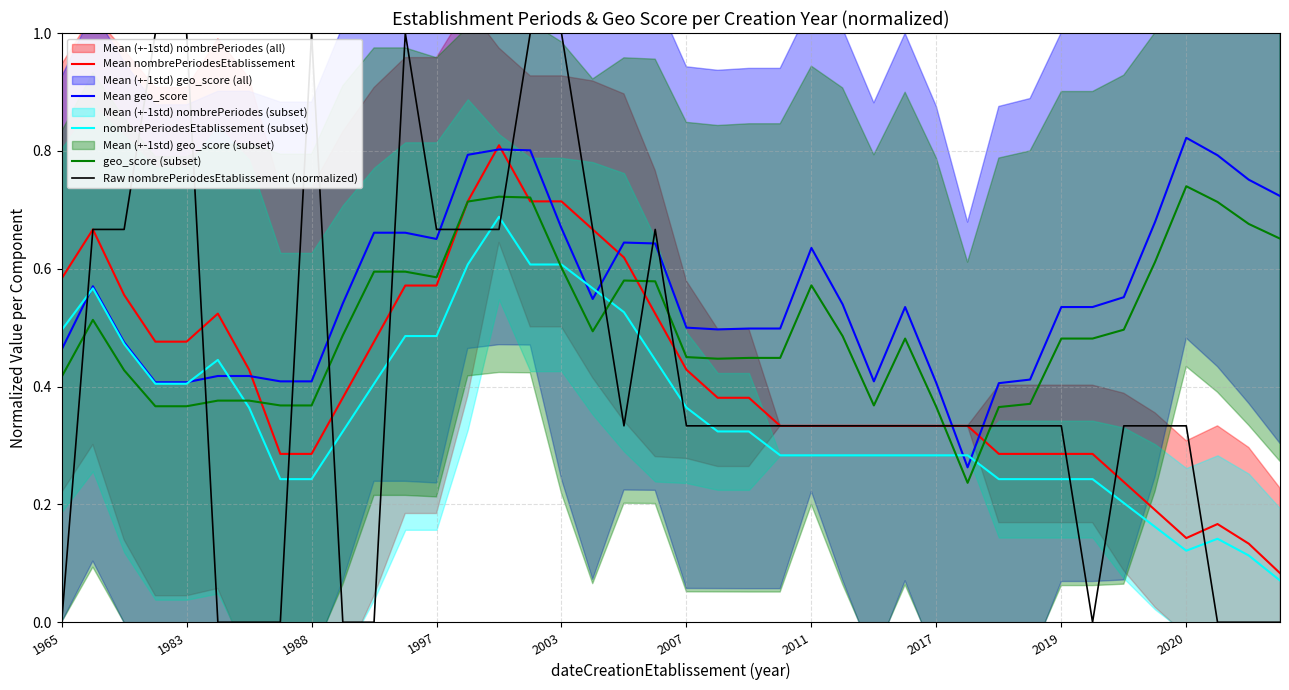

True or false: nombrePeriodesEtablissement (subset) has a value of 0.6 at 2003.

True